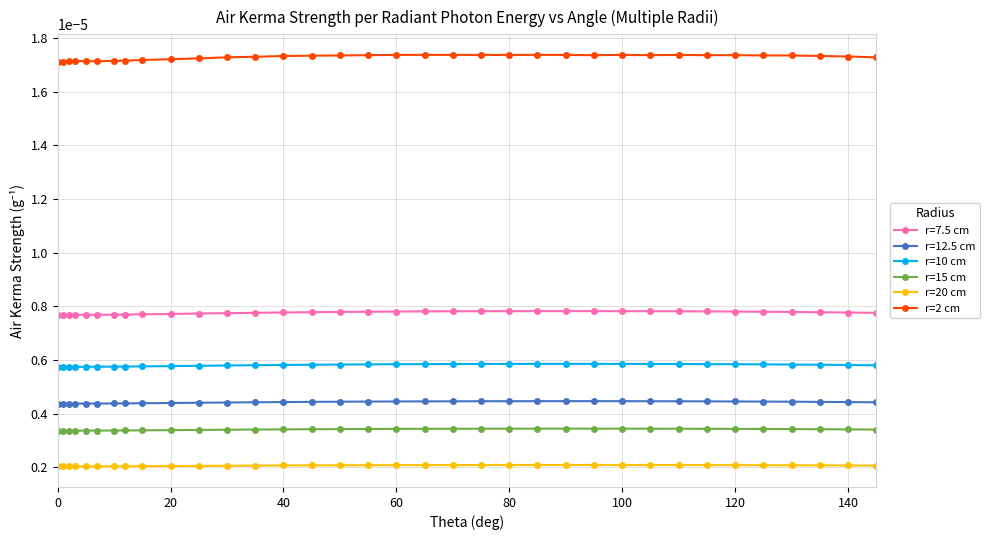

True or false: r=2 cm and r=10 cm cross at least once.

False